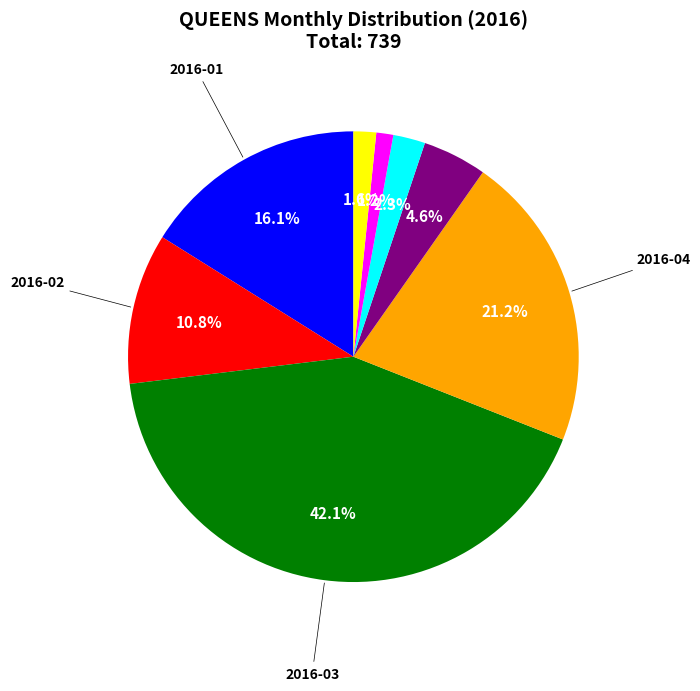

To the nearest percent, what is the average slice percentage?

12%